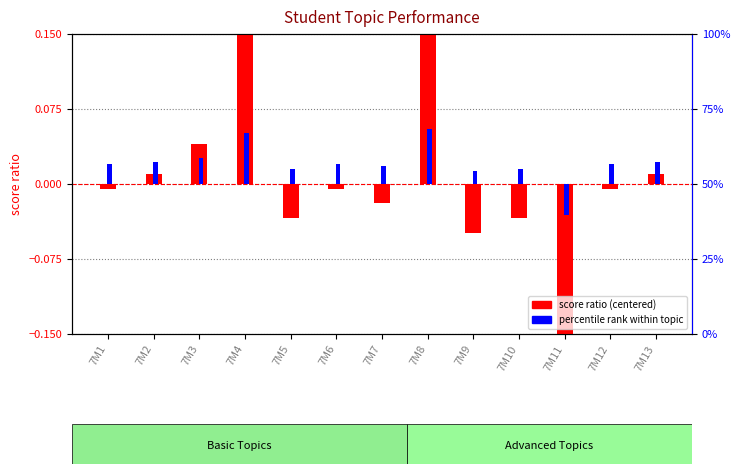

Which series has the largest range (max minus min)?

score ratio (centered)